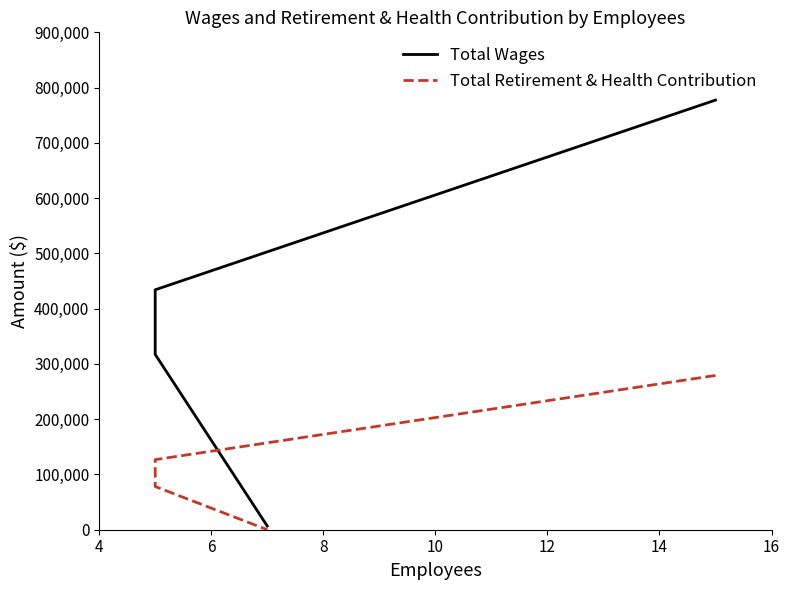

What are all the series names shown in the legend?

Total Wages, Total Retirement & Health Contribution